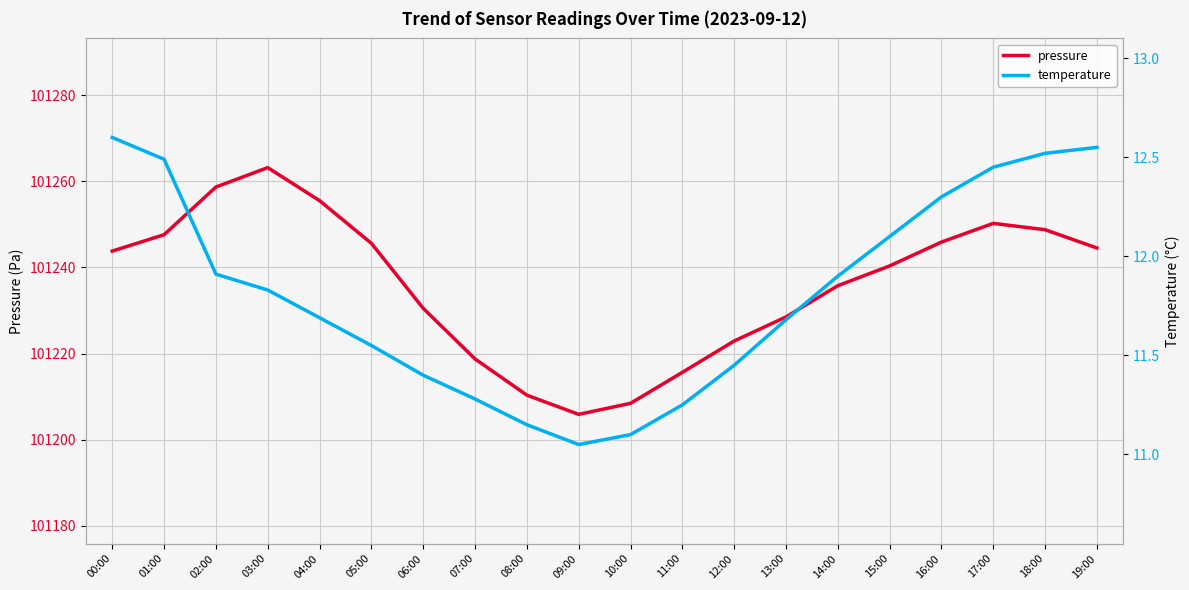

Where is pressure nearest to the value 101234?

14:00